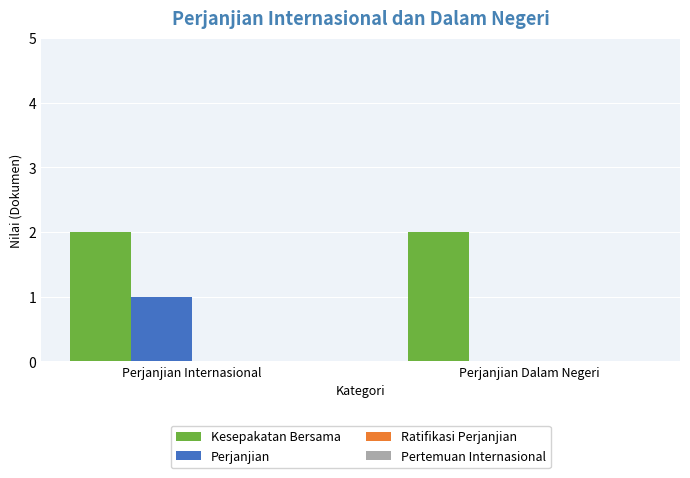

The value of Perjanjian at Perjanjian Dalam Negeri is 0. True or false?

True